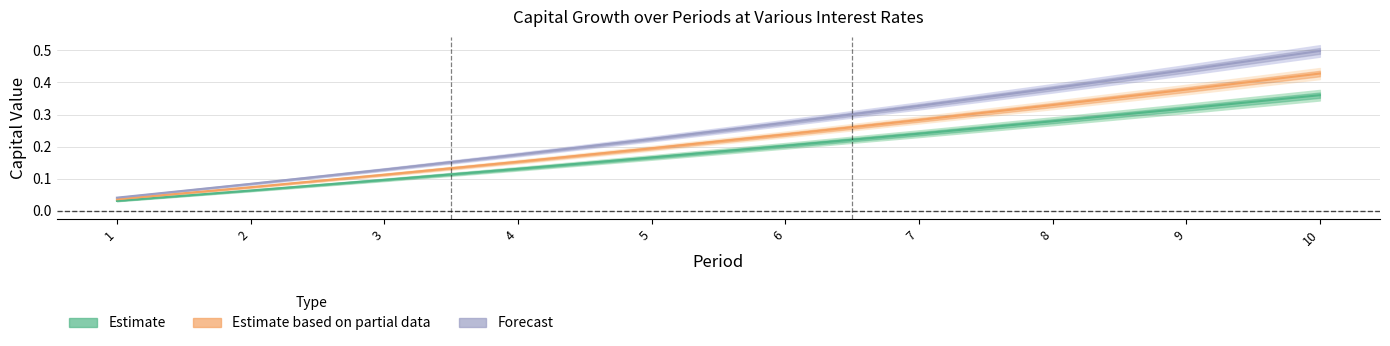

True or false: Estimate based on partial data and Estimate cross at least once.

False